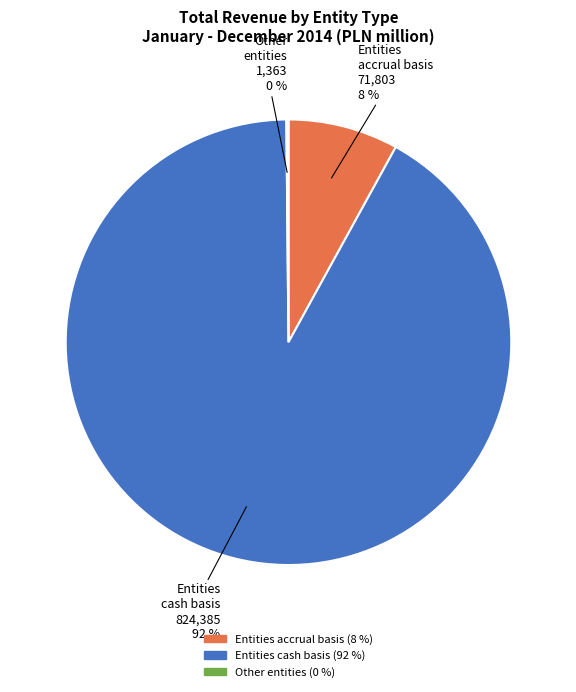

Is there a majority slice in this chart?

Yes